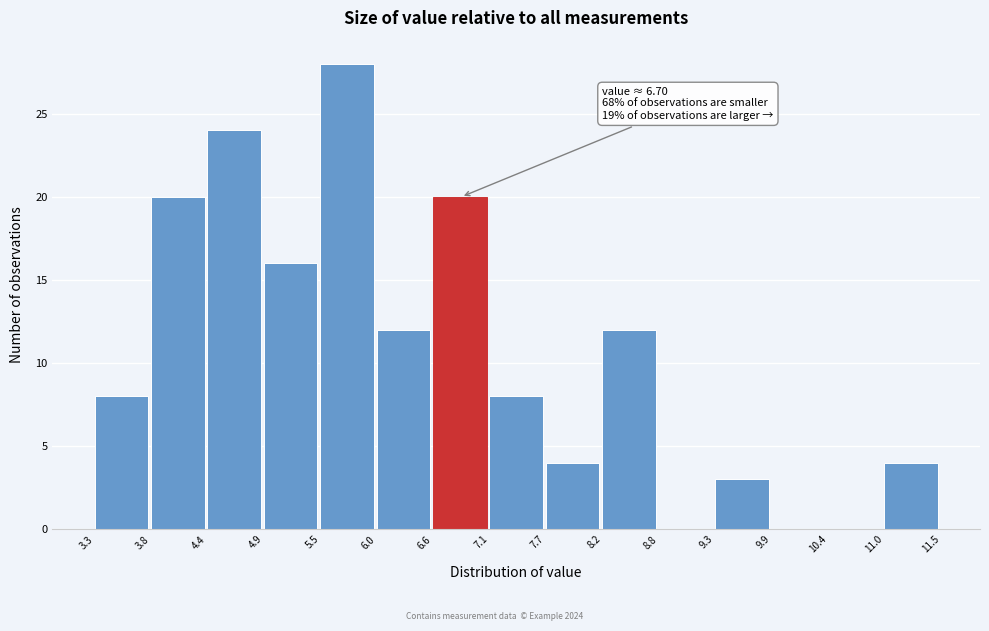

Over which range of the x-axis is the bar tallest?

5.5 to 6.0